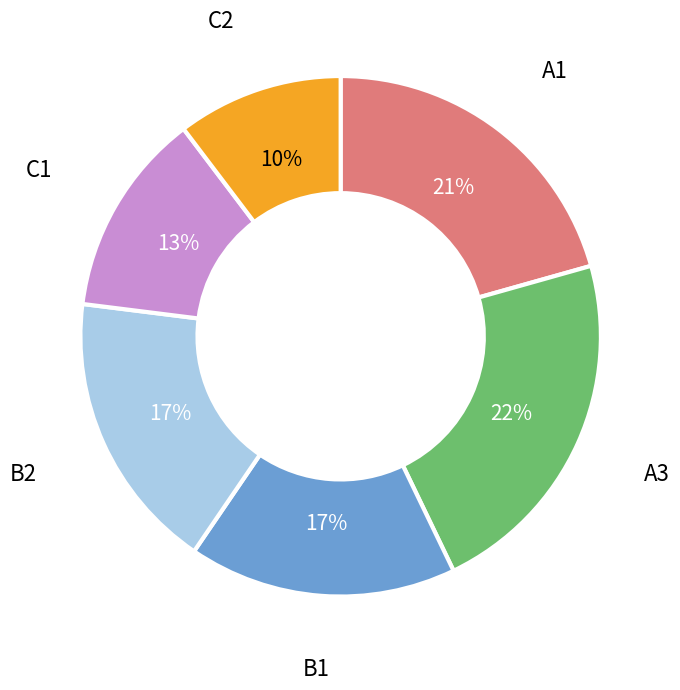

How many slices are in this pie chart?

6